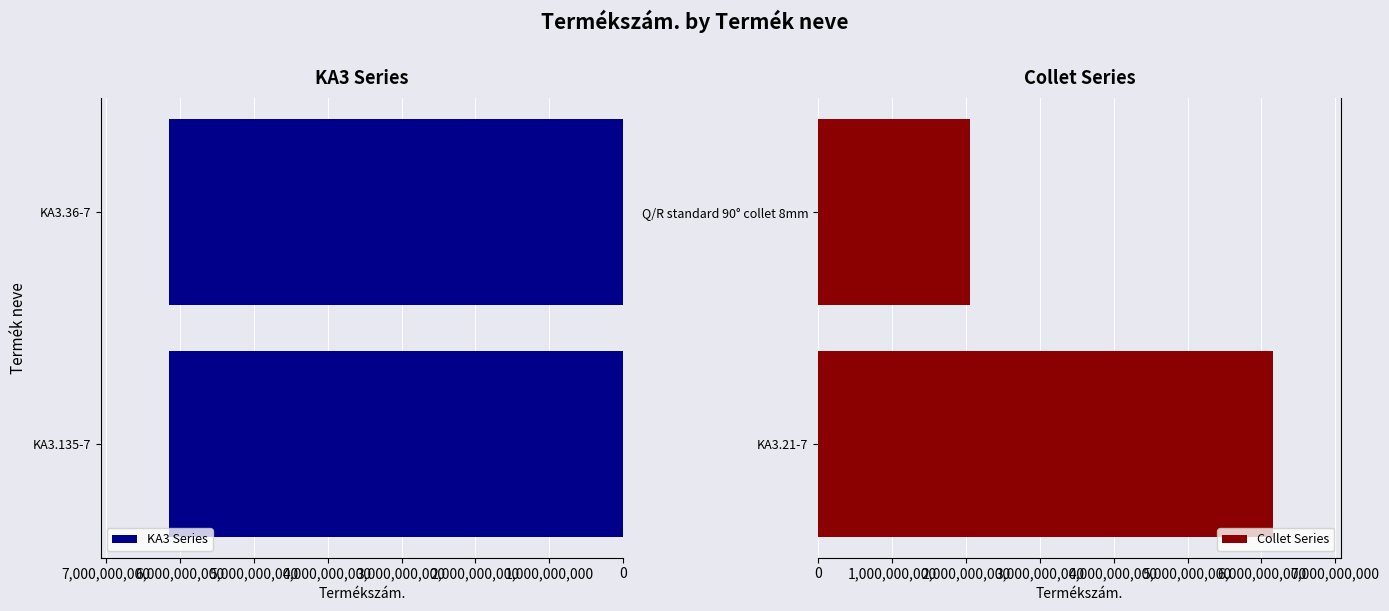

How many KA3 Series values are between -6151705230 and -6151705220?

2